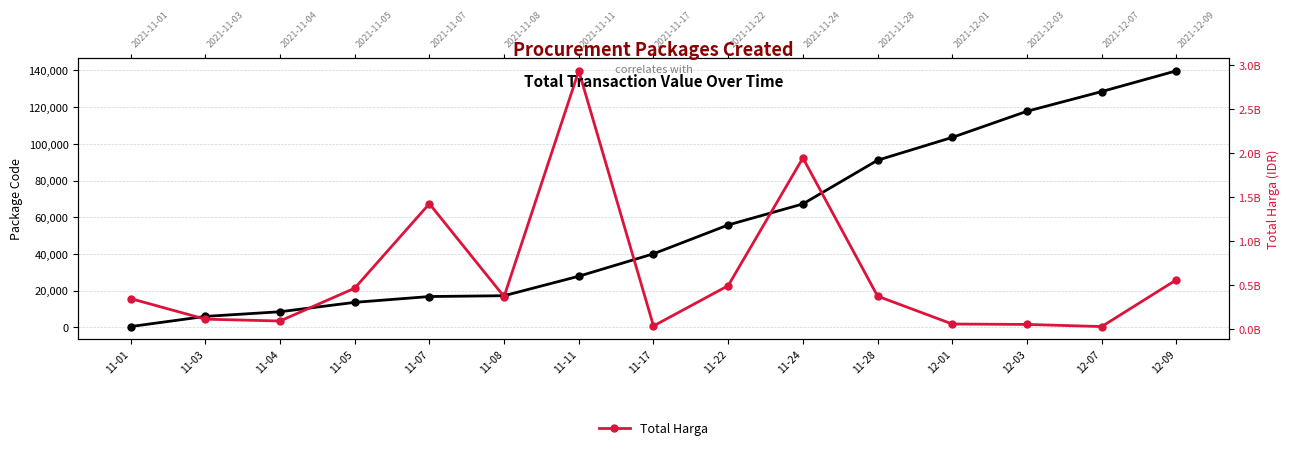

How many categories are shown in the chart?

15